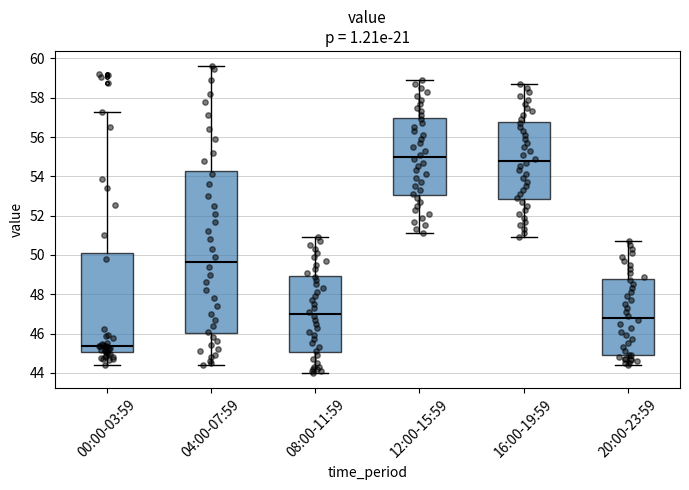

Comparing the boxes themselves (not the whiskers), which one is the tallest?

04:00-07:59